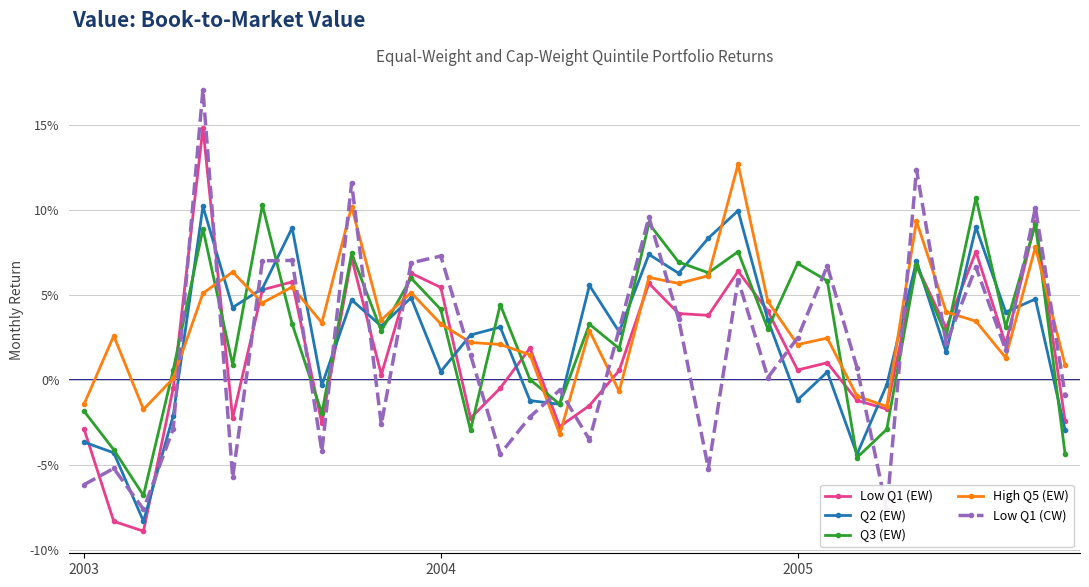

What is the label of the 8th point from the left?

7